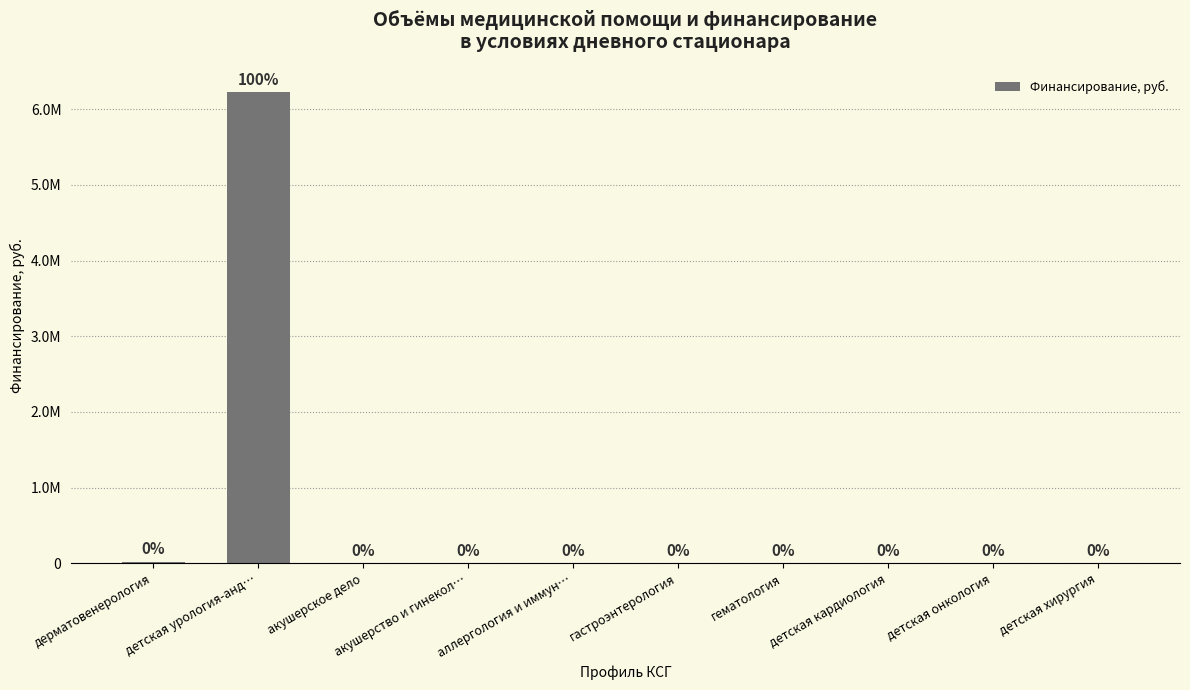

Between детская кардиология and гастроэнтерология, which is larger?

детская кардиология